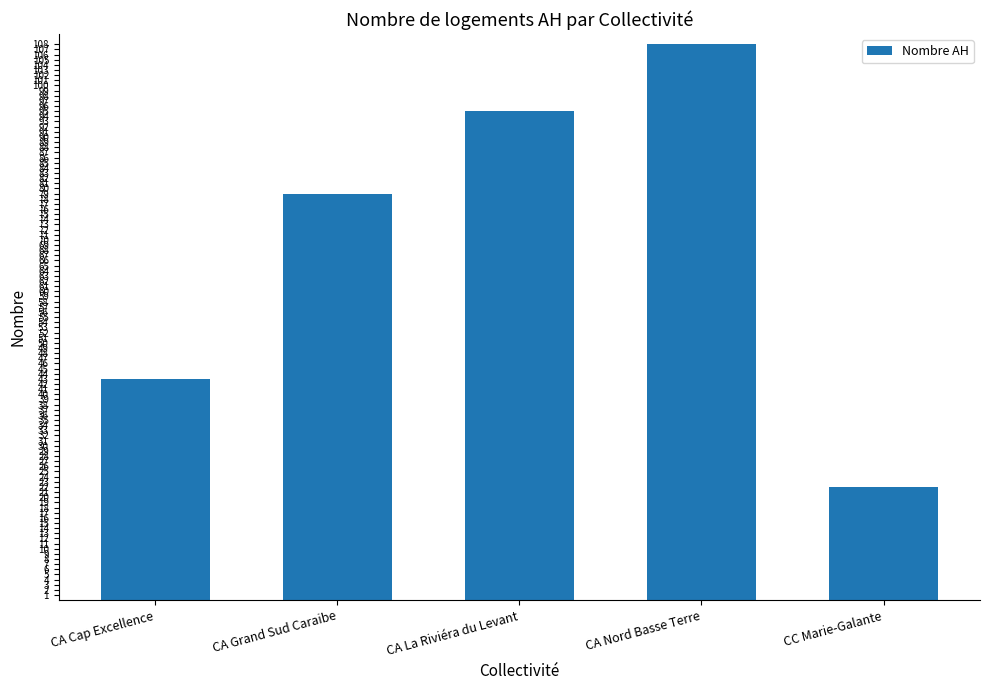

Reading left to right, what are all the values shown in this chart?

43	79	95	108	22